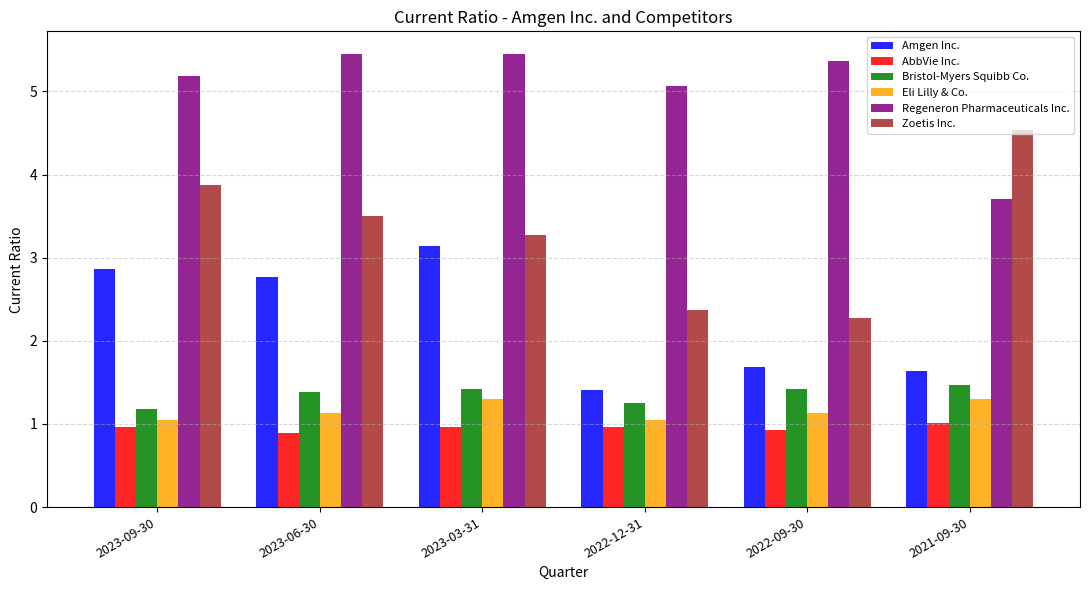

What is the difference between the maximum and minimum values in the Zoetis Inc. series?

2.3